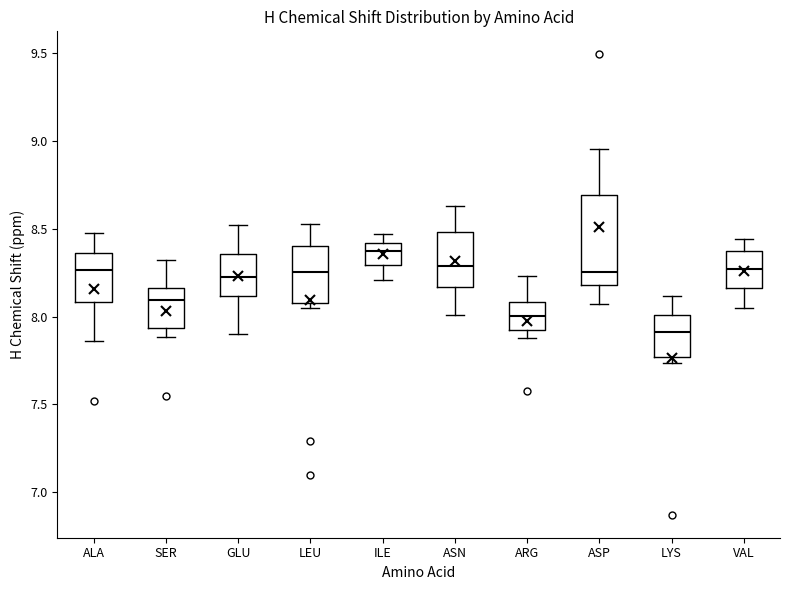

Which box has the lowest median line?

LYS